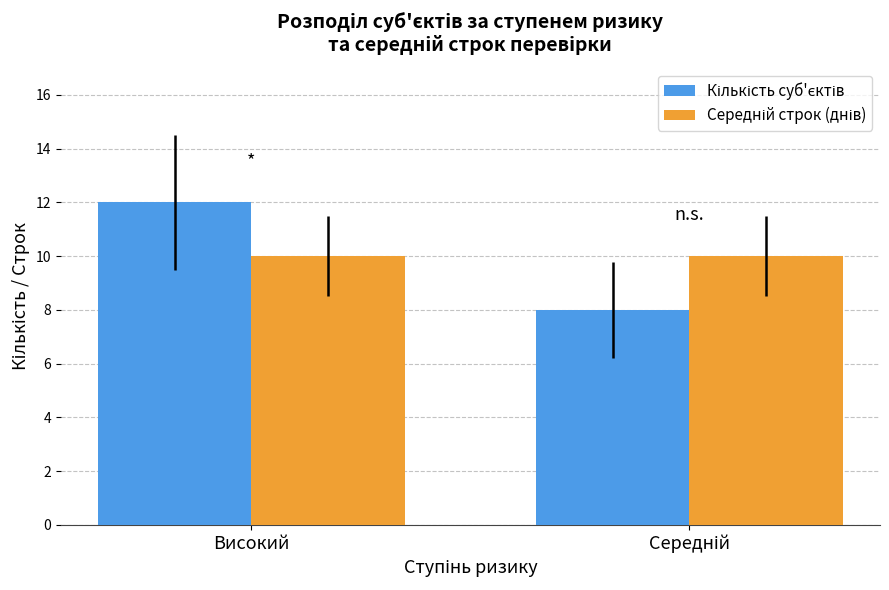

Which label corresponds to the largest value in the chart?

Високий